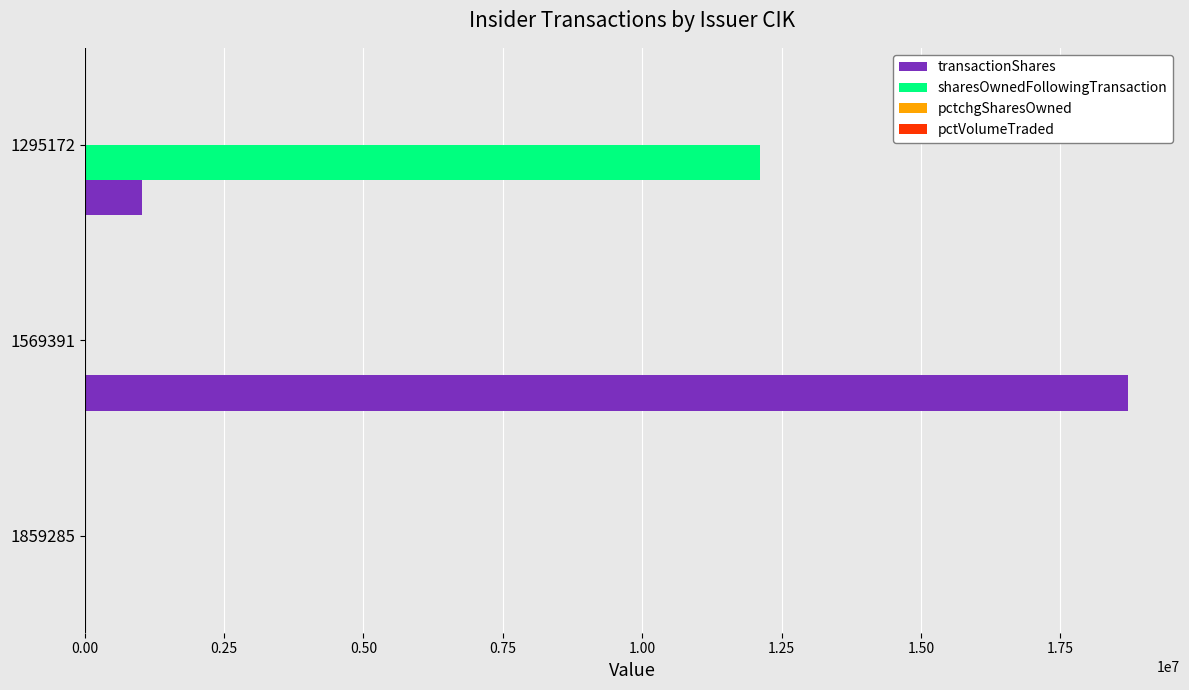

At which category is the sum across all series the highest?

1569391